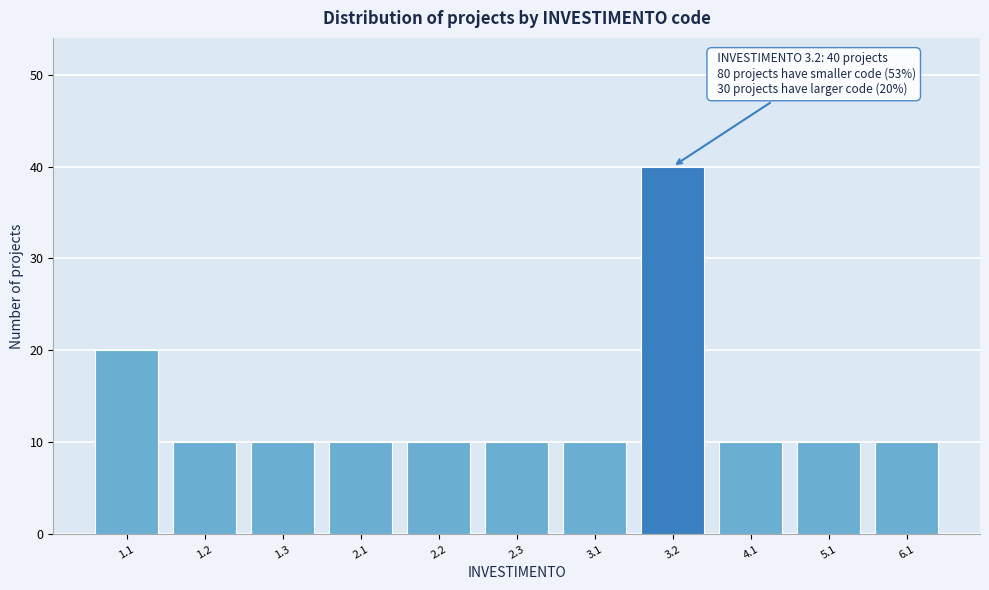

Reading left to right, list all the values displayed in this chart.

20	10	10	10	10	10	10	40	10	10	10